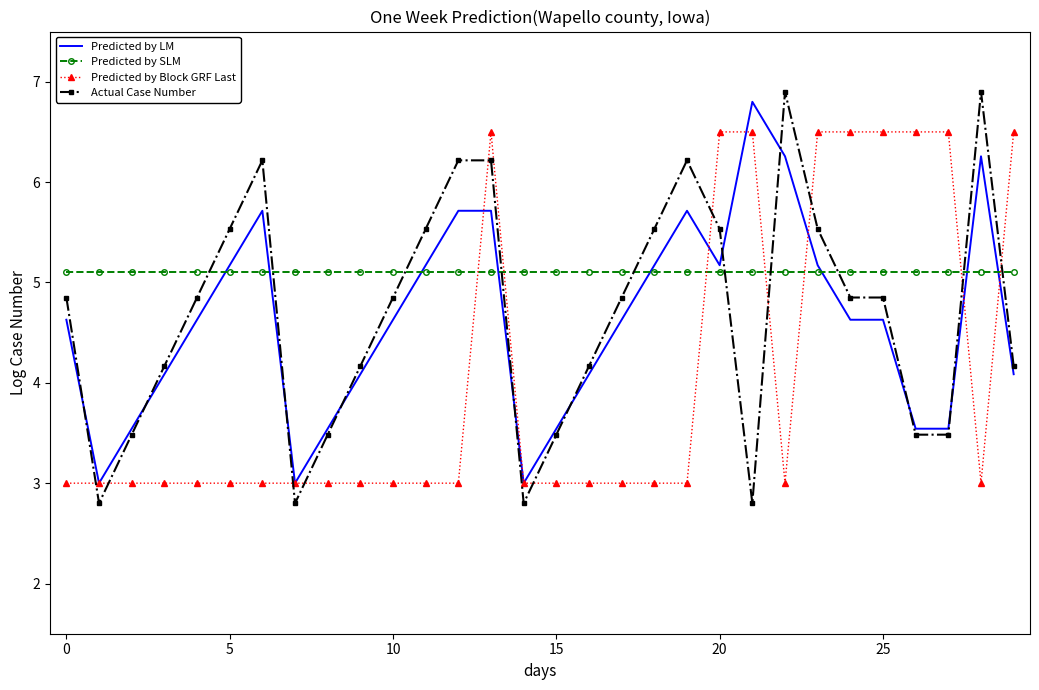

What is the minimum value for Predicted by SLM?

5.1